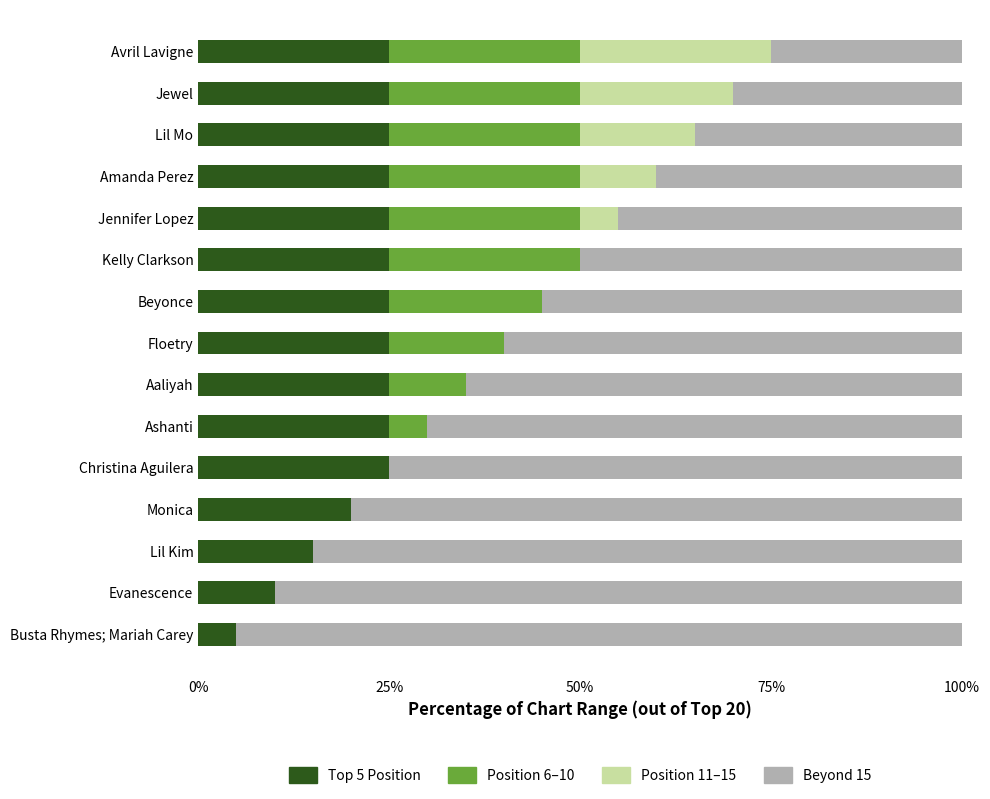

What is the total value across all series at Evanescence?

100.0